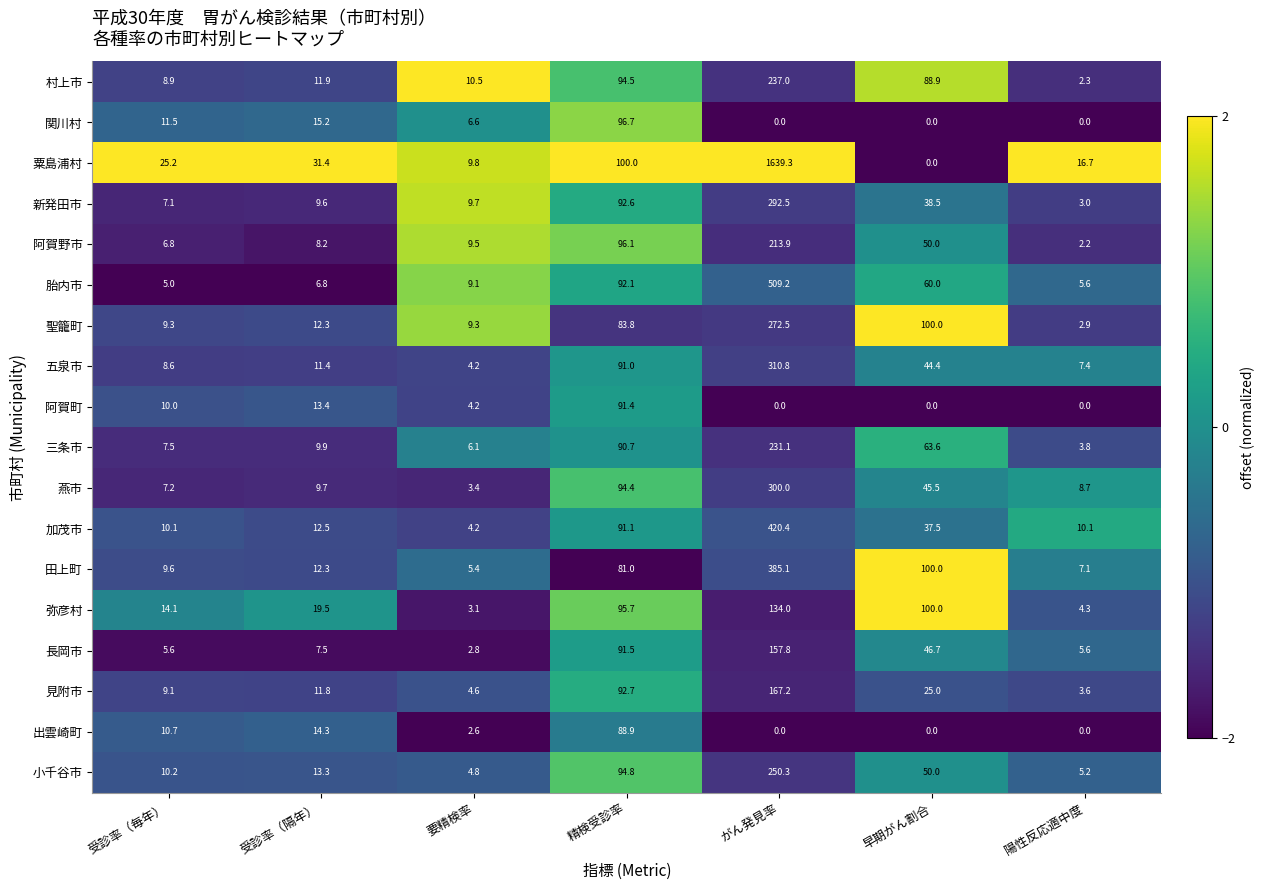

What is the spread (max minus min) of values at 受診率（隔年）?

24.6